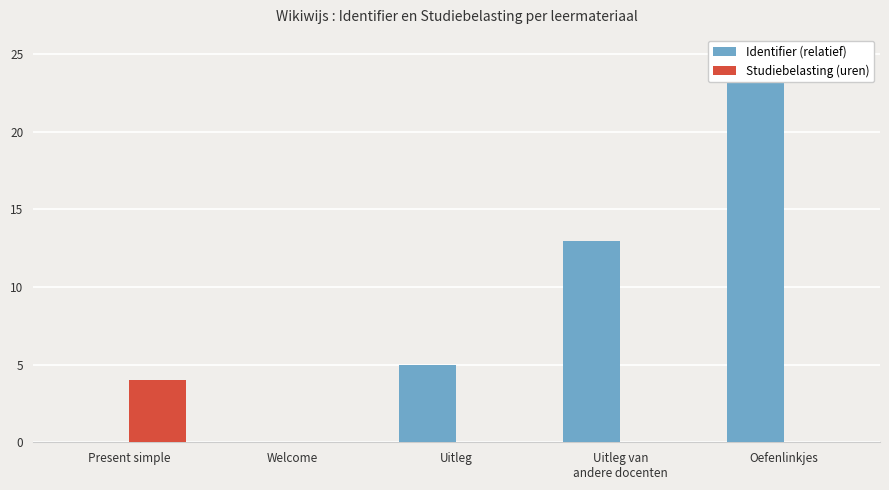

What is the difference between the Identifier (relatief) values at Uitleg and Oefenlinkjes?

20